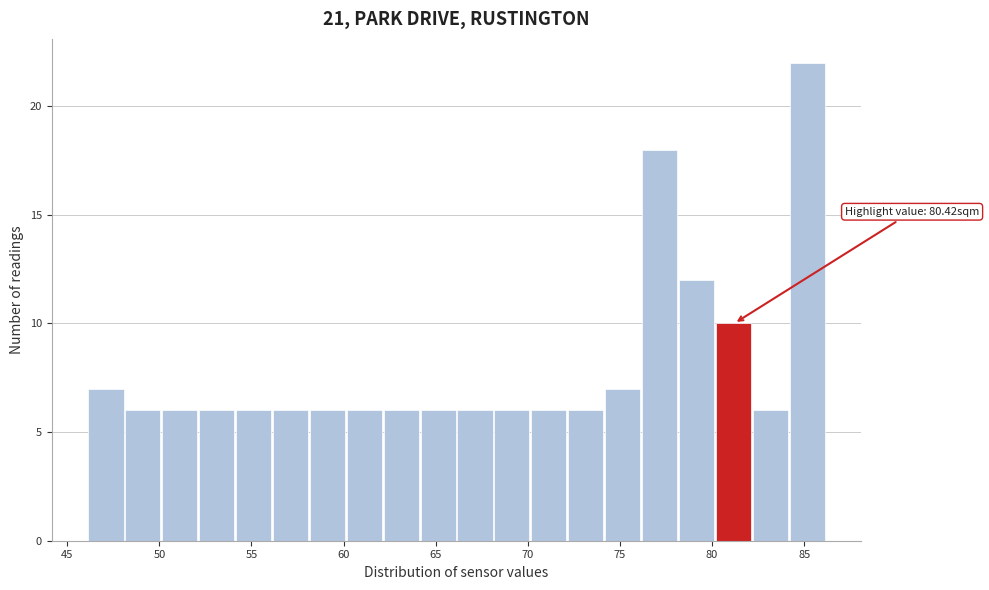

Over which range of the x-axis is the bar tallest?

84 to 86